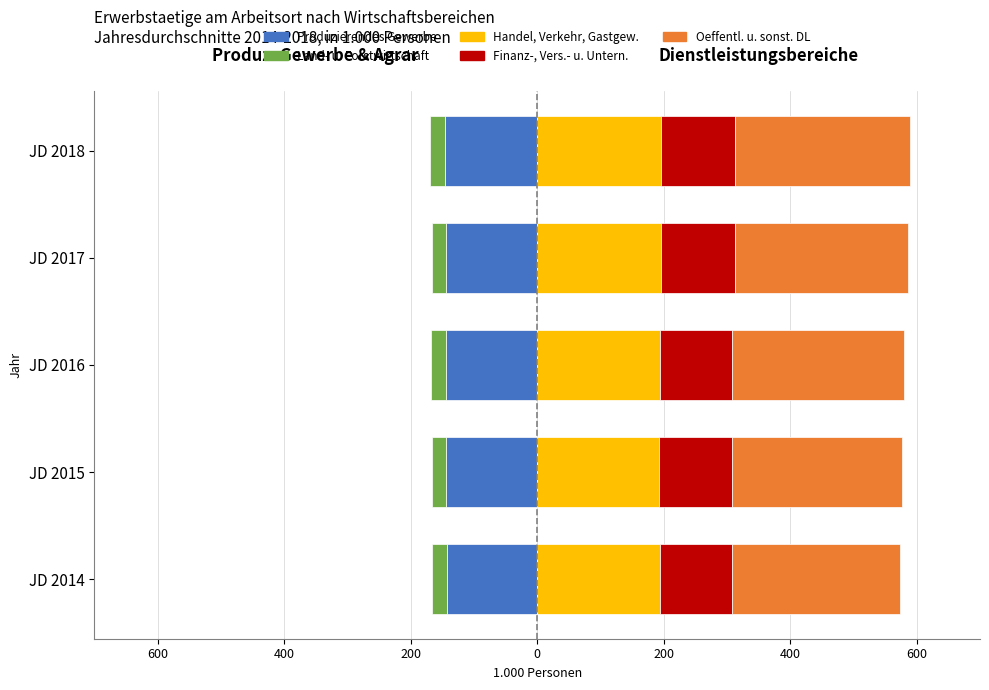

Count the Handel, Verkehr, Gastgew. values in the range 193 to 195.

2